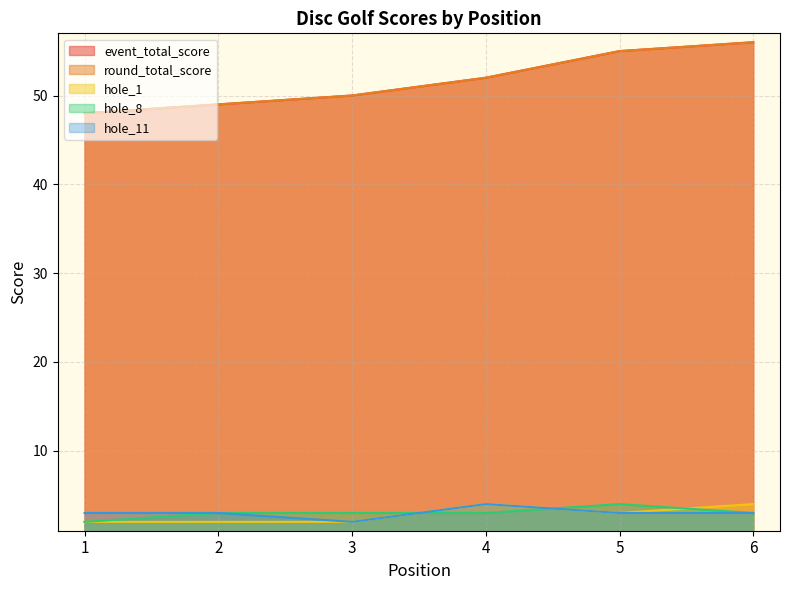

How many hole_8 values are between 3 and 4?

5